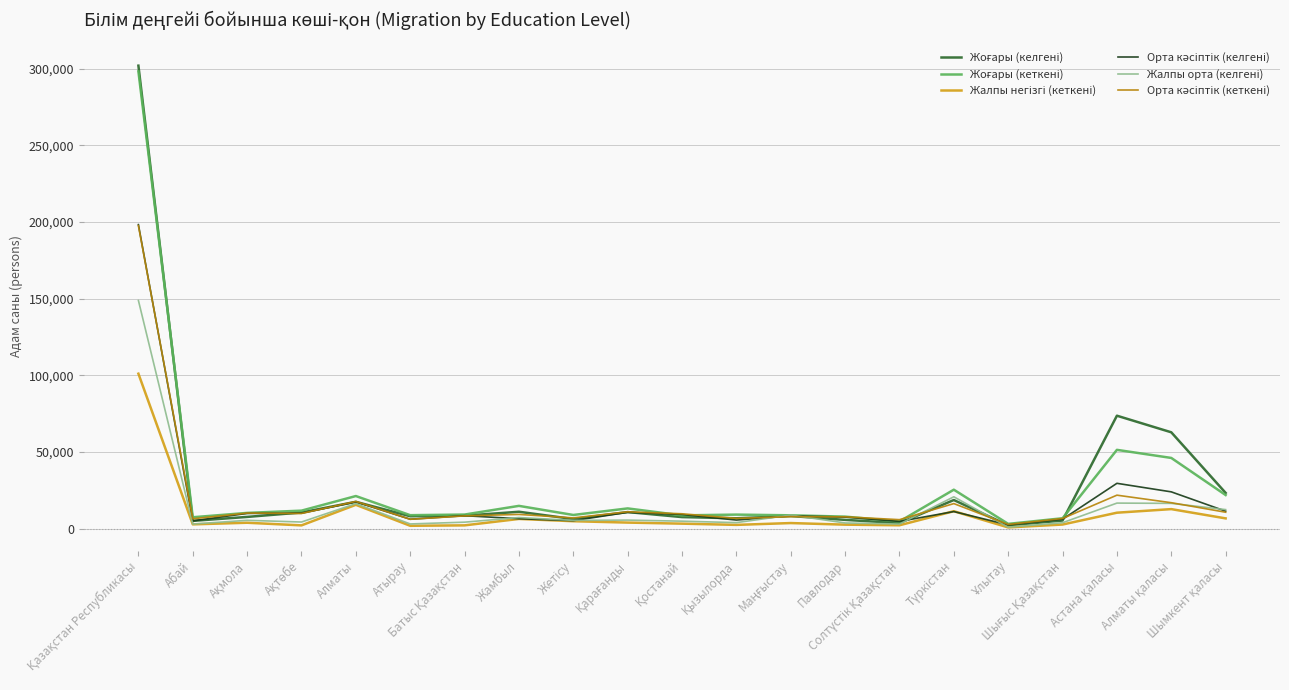

Reading left to right, extract all data points from this chart.

Жоғары (келгені): Қазақстан Республикасы=301981	Абай=5002	Ақмола=7587	Ақтөбе=10476	Алматы=17442	Атырау=8030	Батыс Қазақстан=8380	Жамбыл=10954	Жетісу=6213	Қарағанды=10750	Қостанай=7475	Қызылорда=6694	Маңғыстау=8169	Павлодар=5659	Солтүстік Қазақстан=3558	Түркістан=18611	Ұлытау=2082	Шығыс Қазақстан=5226	Астана қаласы=73620	Алматы қаласы=62793	Шымкент қаласы=23260
Жоғары (кеткені): Қазақстан Республикасы=298214	Абай=7372	Ақмола=10202	Ақтөбе=11681	Алматы=21203	Атырау=8720	Батыс Қазақстан=9129	Жамбыл=14792	Жетісу=8853	Қарағанды=13134	Қостанай=8598	Қызылорда=9095	Маңғыстау=8636	Павлодар=7783	Солтүстік Қазақстан=4641	Түркістан=25349	Ұлытау=3047	Шығыс Қазақстан=6708	Астана қаласы=51340	Алматы қаласы=46065	Шымкент қаласы=21866
Жалпы негізгі (кеткені): Қазақстан Республикасы=101031	Абай=2734	Ақмола=3784	Ақтөбе=2068	Алматы=15483	Атырау=1800	Батыс Қазақстан=2079	Жамбыл=6276	Жетісу=4782	Қарағанды=3885	Қостанай=3191	Қызылорда=2392	Маңғыстау=3578	Павлодар=2539	Солтүстік Қазақстан=2138	Түркістан=11314	Ұлытау=732	Шығыс Қазақстан=2616	Астана қаласы=10336	Алматы қаласы=12673	Шымкент қаласы=6631
Орта кәсіптік (келгені): Қазақстан Республикасы=198285	Абай=5025	Ақмола=9881	Ақтөбе=9977	Алматы=17393	Атырау=6080	Батыс Қазақстан=8376	Жамбыл=6419	Жетісу=5135	Қарағанды=10588	Қостанай=9171	Қызылорда=5536	Маңғыстау=8243	Павлодар=7485	Солтүстік Қазақстан=4652	Түркістан=11083	Ұлытау=2383	Шығыс Қазақстан=6080	Астана қаласы=29507	Алматы қаласы=23935	Шымкент қаласы=11336
Жалпы орта (келгені): Қазақстан Республикасы=148808	Абай=2942	Ақмола=5371	Ақтөбе=4253	Алматы=16249	Атырау=2999	Батыс Қазақстан=4158	Жамбыл=7182	Жетісу=5322	Қарағанды=5510	Қостанай=4812	Қызылорда=3860	Маңғыстау=8792	Павлодар=3642	Солтүстік Қазақстан=2930	Түркістан=20719	Ұлытау=885	Шығыс Қазақстан=3795	Астана қаласы=16604	Алматы қаласы=16428	Шымкент қаласы=12355
Орта кәсіптік (кеткені): Қазақстан Республикасы=197602	Абай=6377	Ақмола=10091	Ақтөбе=9829	Алматы=17688	Атырау=6037	Батыс Қазақстан=8256	Жамбыл=9211	Жетісу=6949	Қарағанды=10931	Қостанай=9639	Қызылорда=6612	Маңғыстау=7742	Павлодар=7649	Солтүстік Қазақстан=5798	Түркістан=16276	Ұлытау=2675	Шығыс Қазақстан=6561	Астана қаласы=21774	Алматы қаласы=16862	Шымкент қаласы=10645